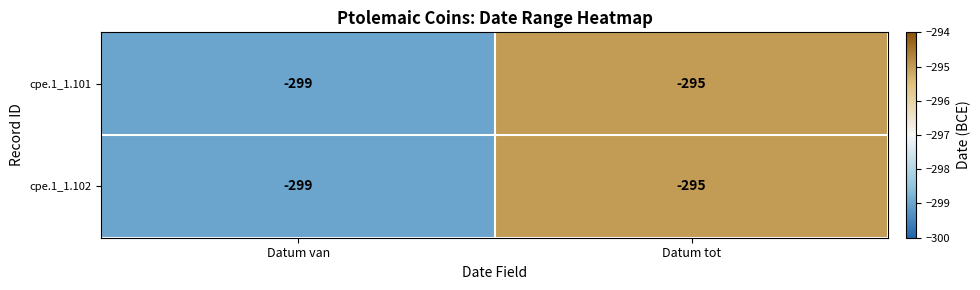

What is the lowest value of the cpe.1_1.101 series?

-299